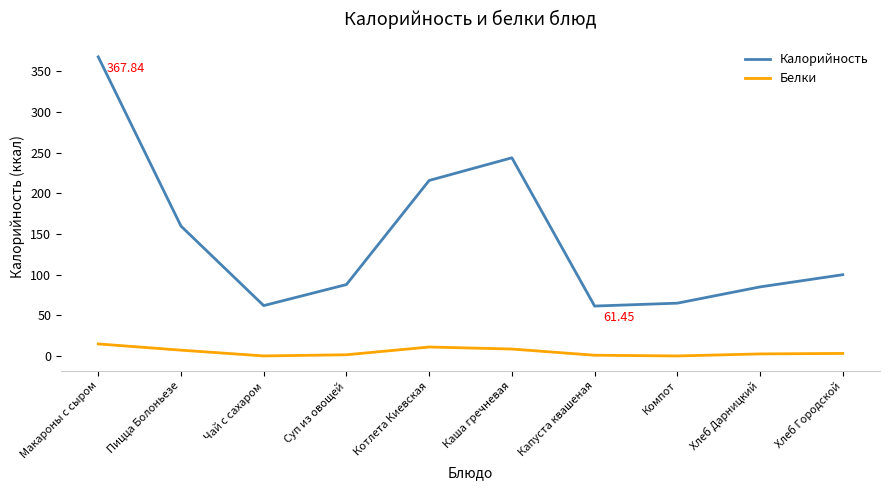

How many lines are shown in the chart?

2